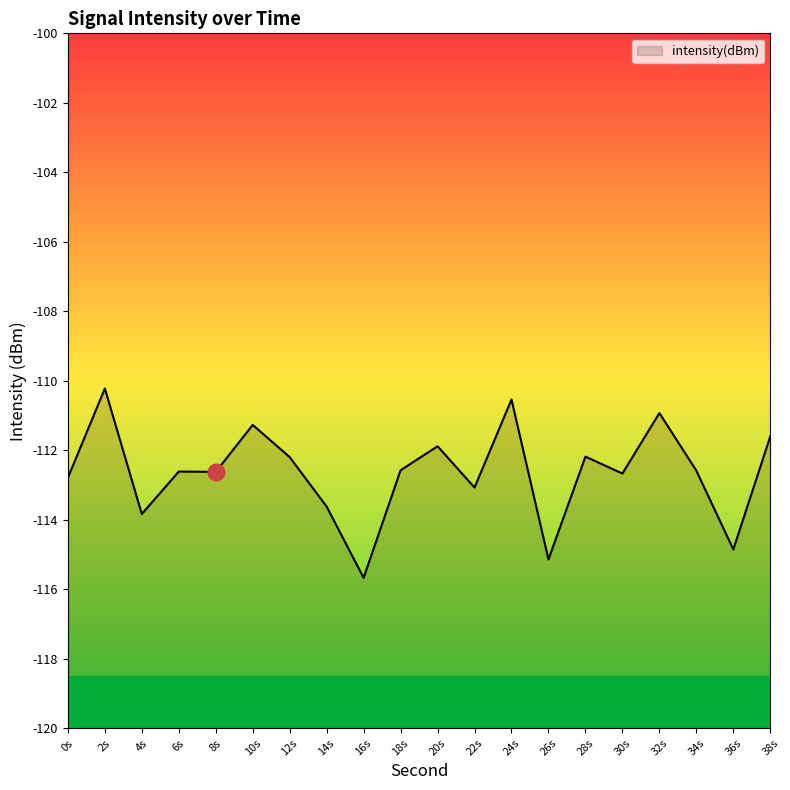

True or false: the data has more than 2 interior local peaks.

True